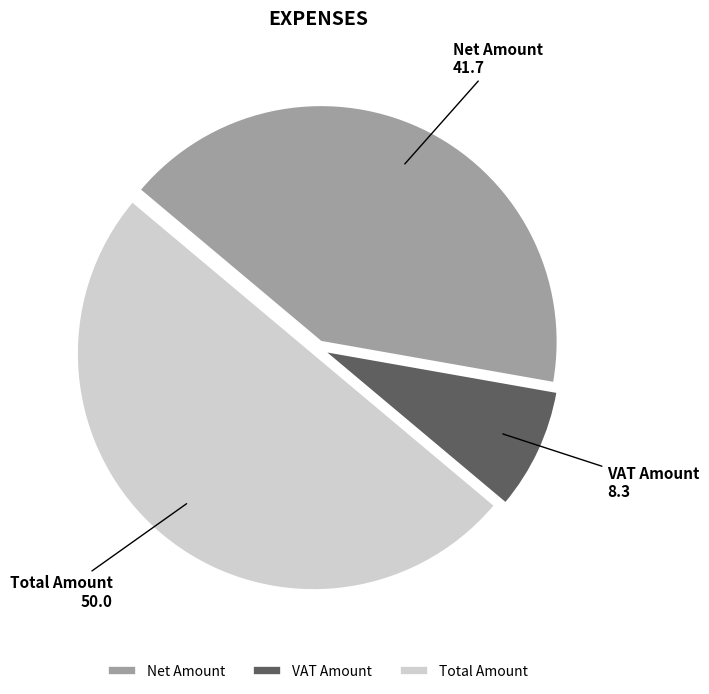

Is the sum of Net Amount and Total Amount greater than half?

Yes